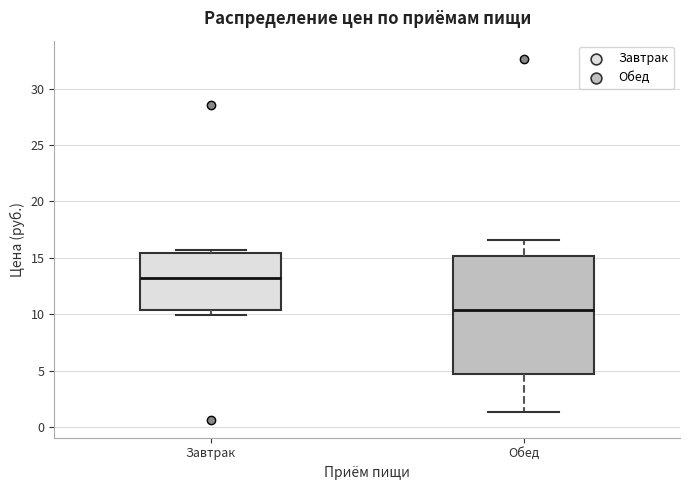

Which box has the highest median line?

Завтрак